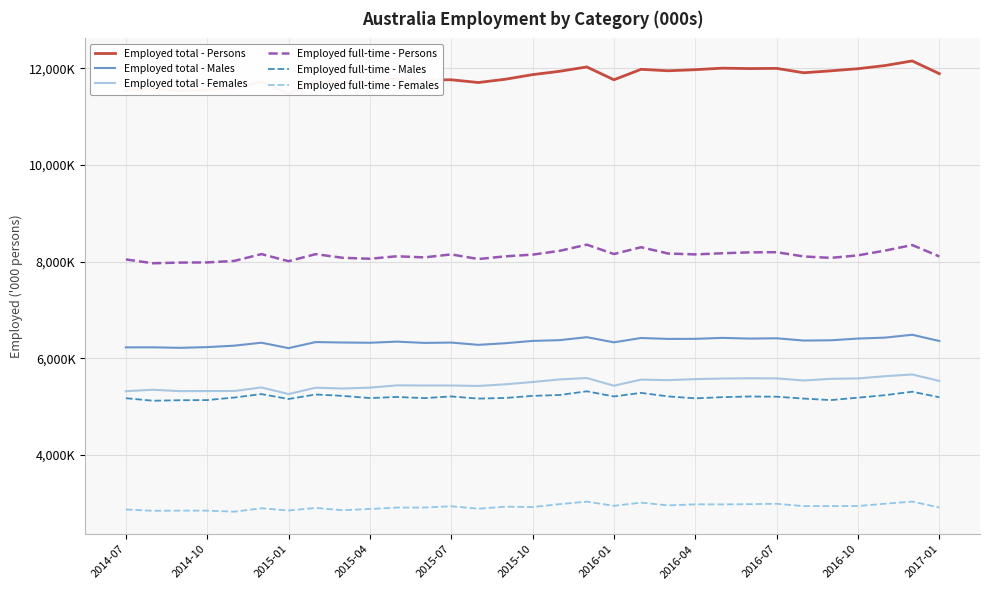

Is this an area chart (filled region under the line)?

No